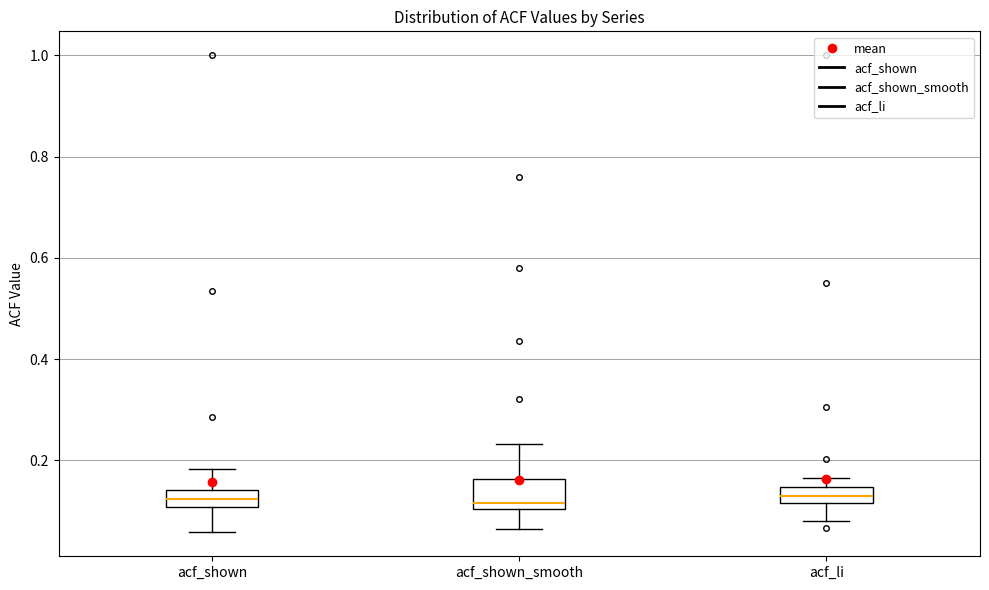

Which box is the tallest, from its lower edge to its upper edge?

acf_shown_smooth